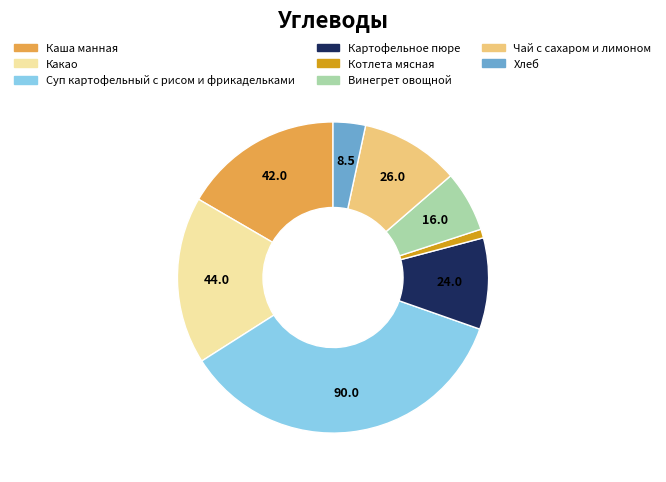

Is it true that Котлета мясная is 1% of the pie?

True